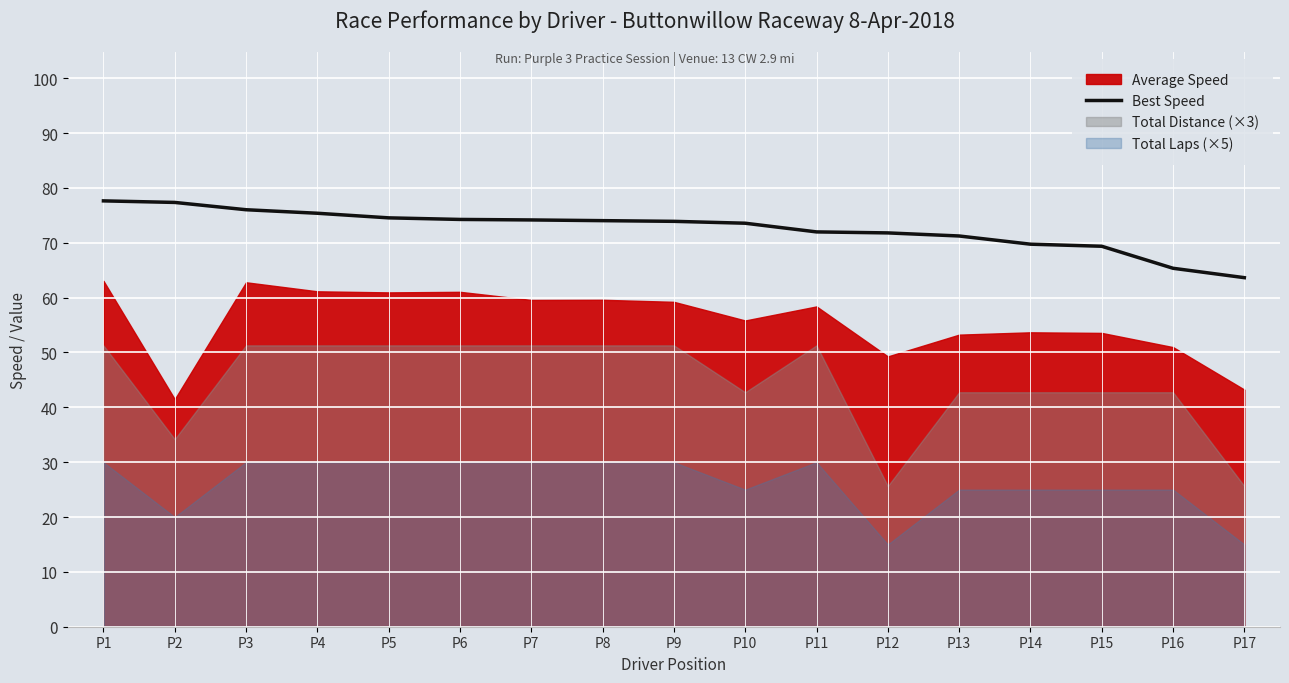

Approximately how many times larger is the value at P15 compared to P6?

0.9